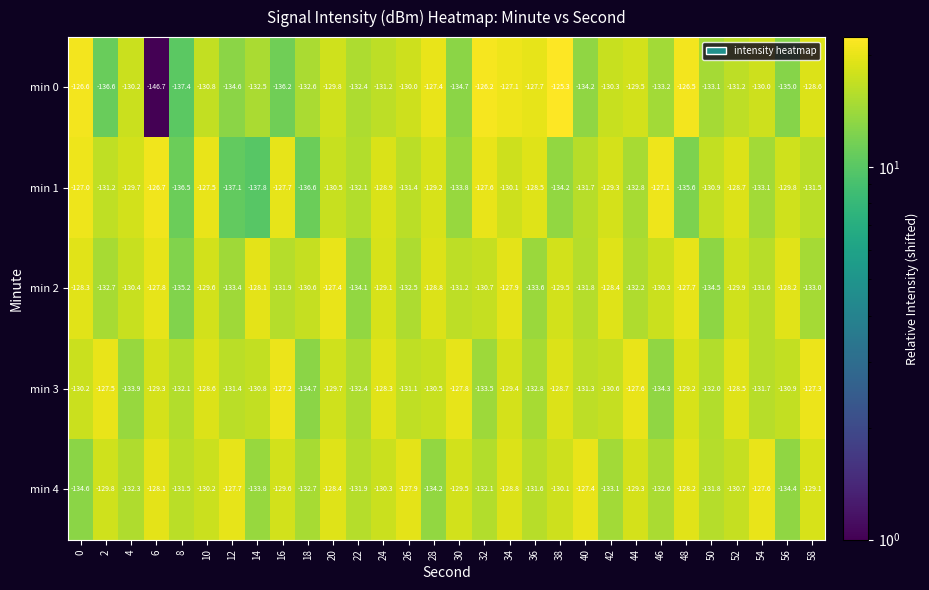

What is the difference between the min 3 values at 38 and 32?

4.8